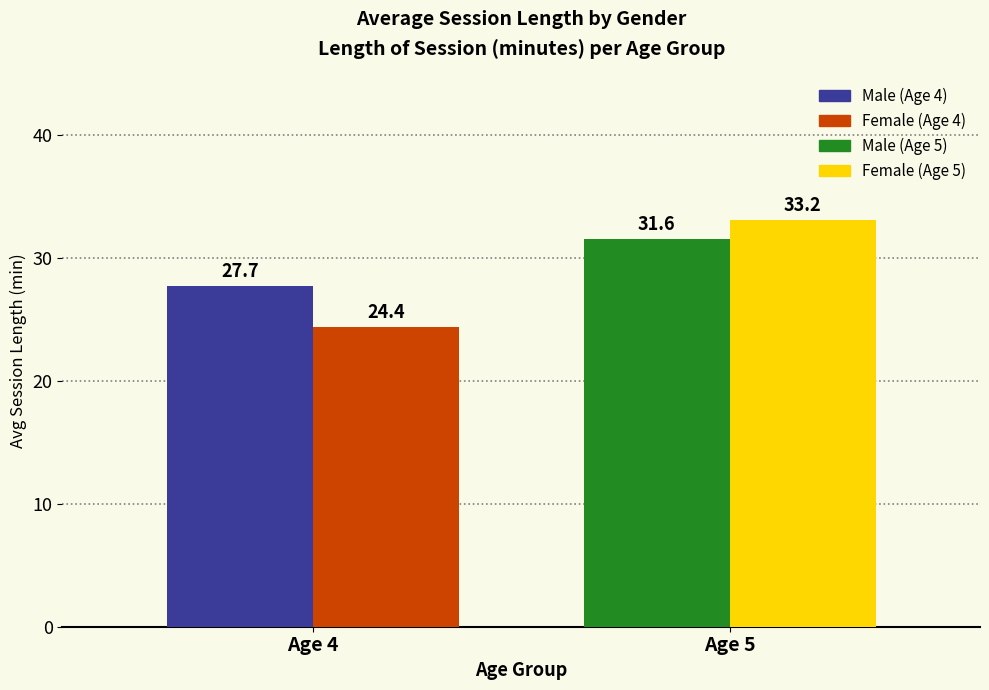

What is the total value across all series at Age 4?

52.2